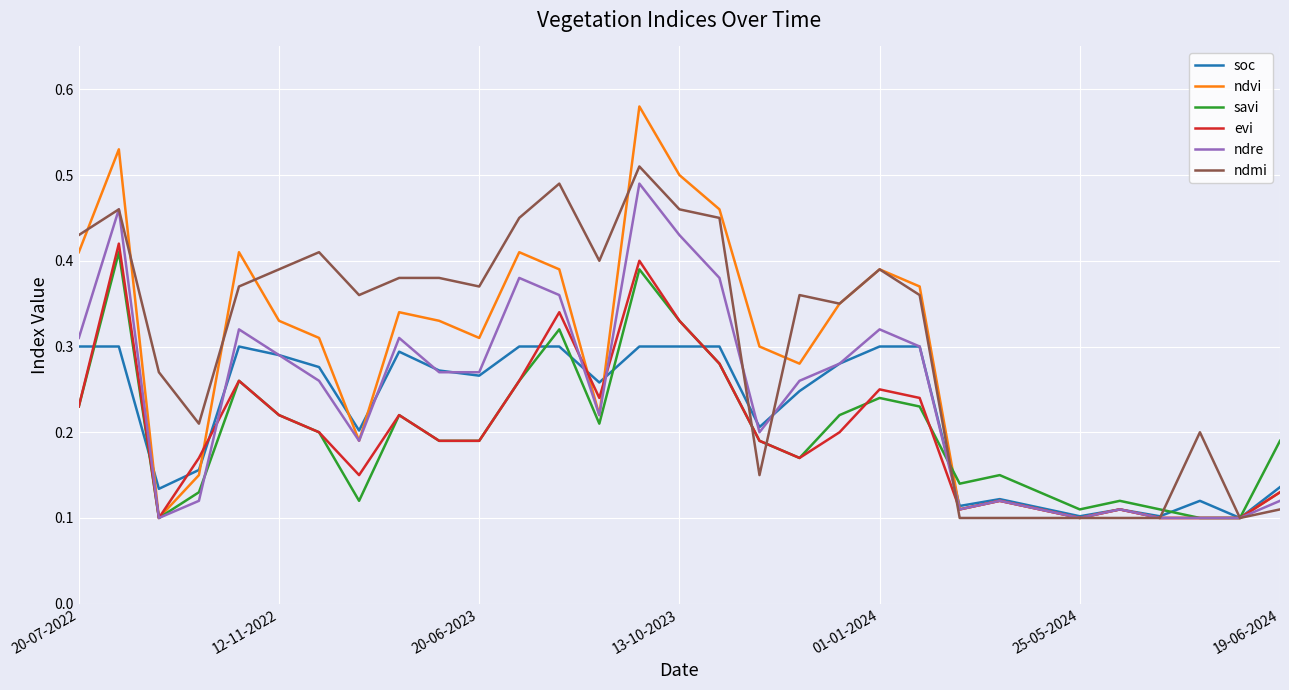

Which series has the widest spread of values?

ndvi